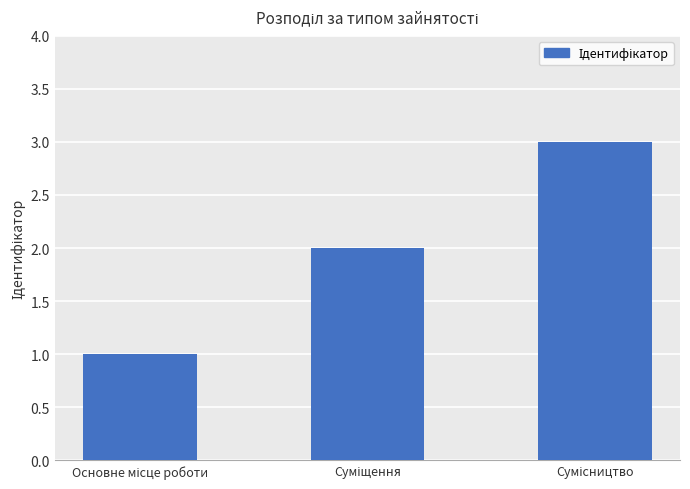

What is the sum of all values?

6